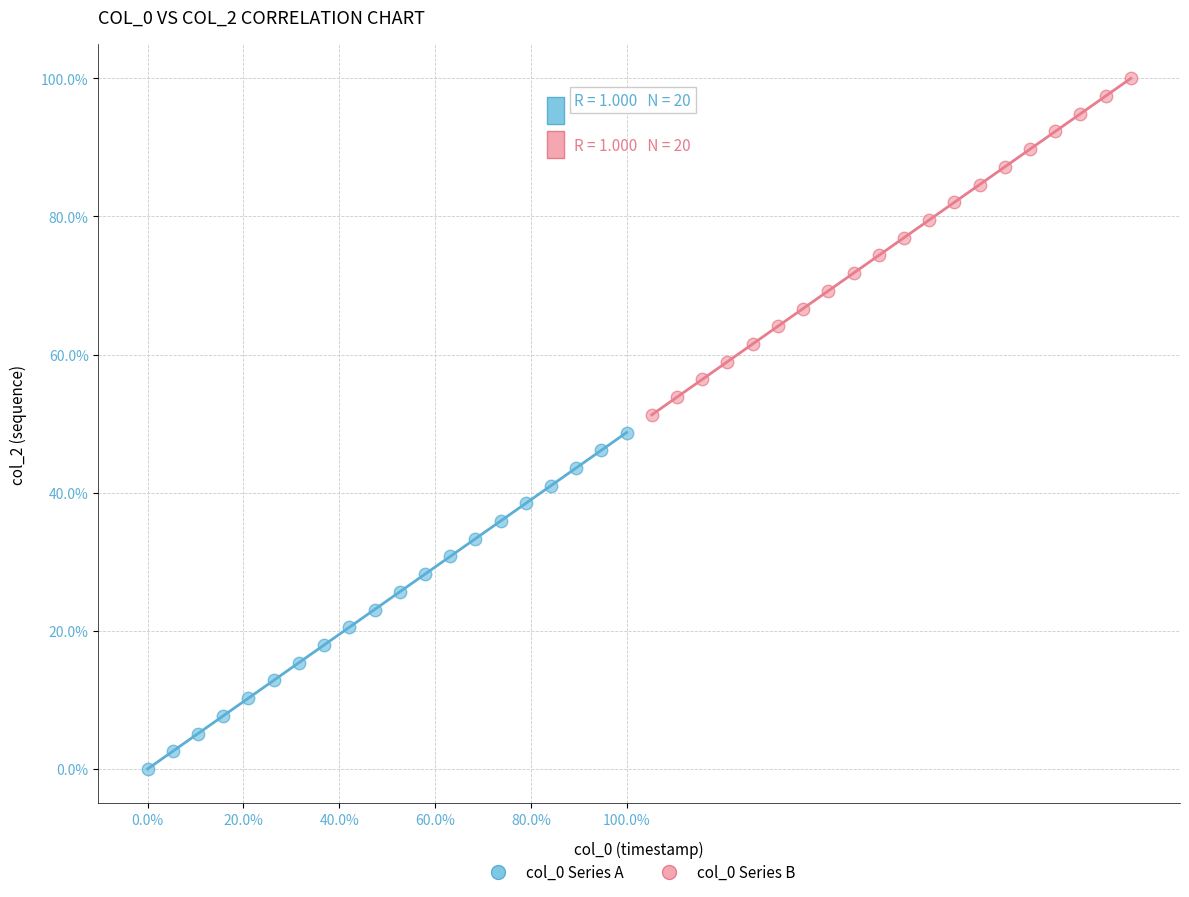

Which series reaches the minimum Y coordinate?

col_0 Series A